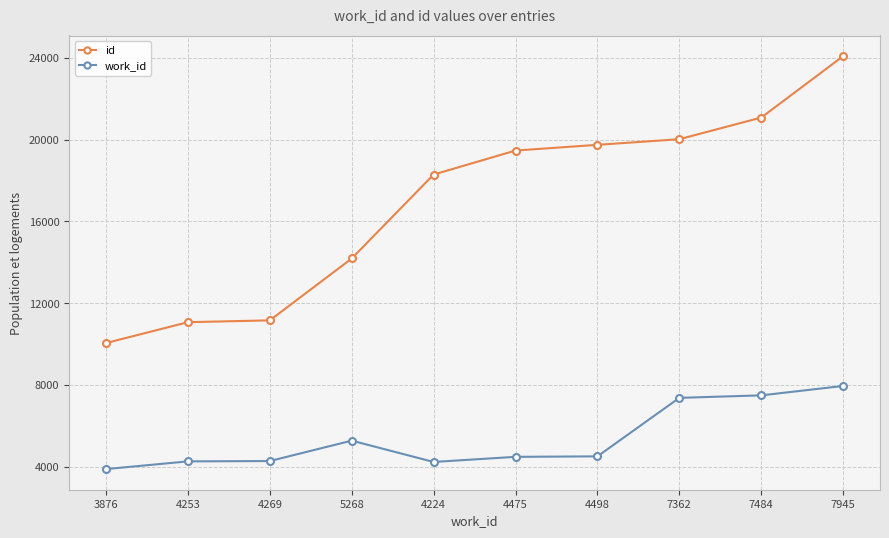

List the series in order of their overall mean, lowest first.

work_id, id